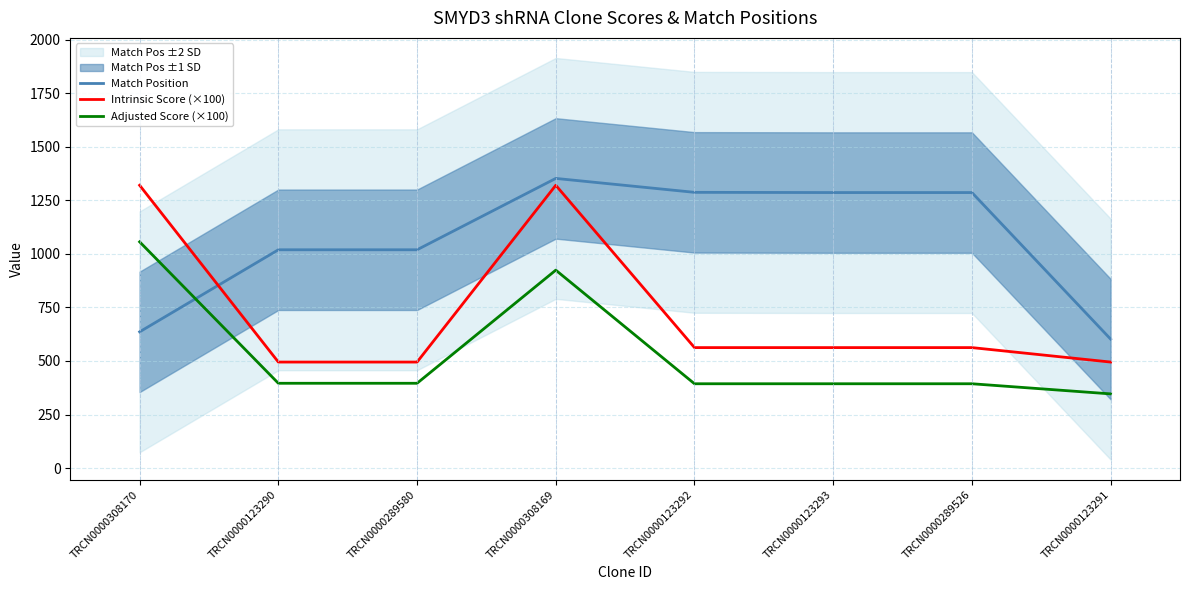

Is it true that Adjusted Score (×100) equals 346.5 at TRCN0000123291?

True